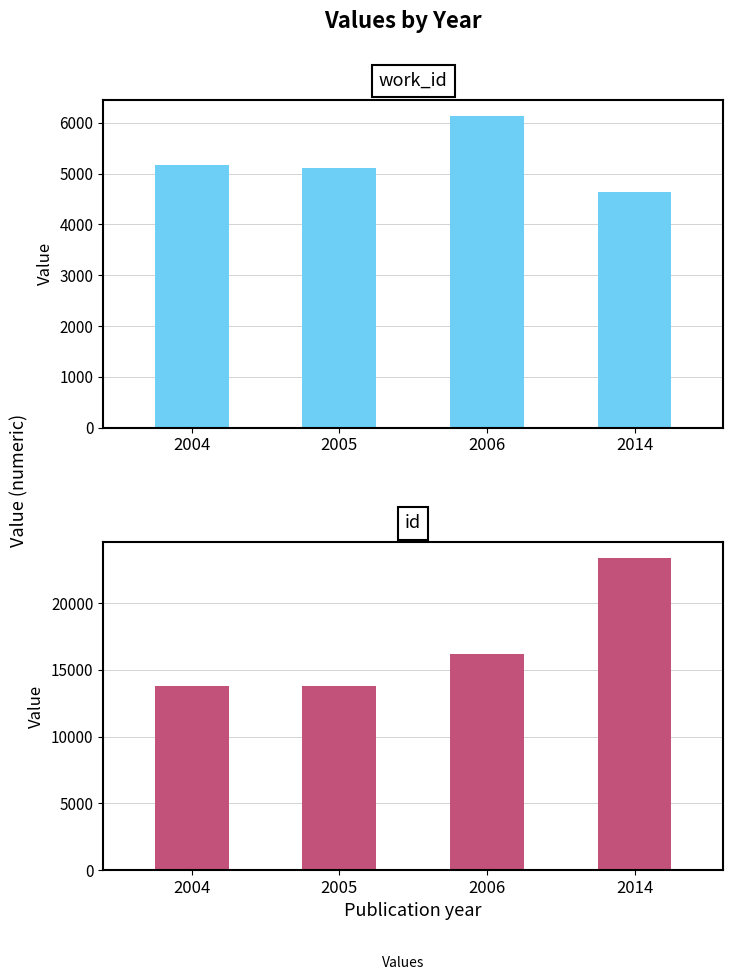

What is the sum of all work_id values?

21046